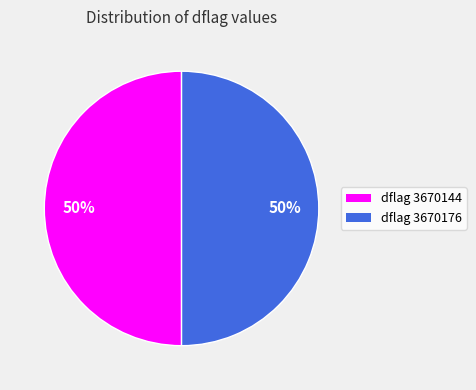

To the nearest percent, what is the average slice percentage?

50%